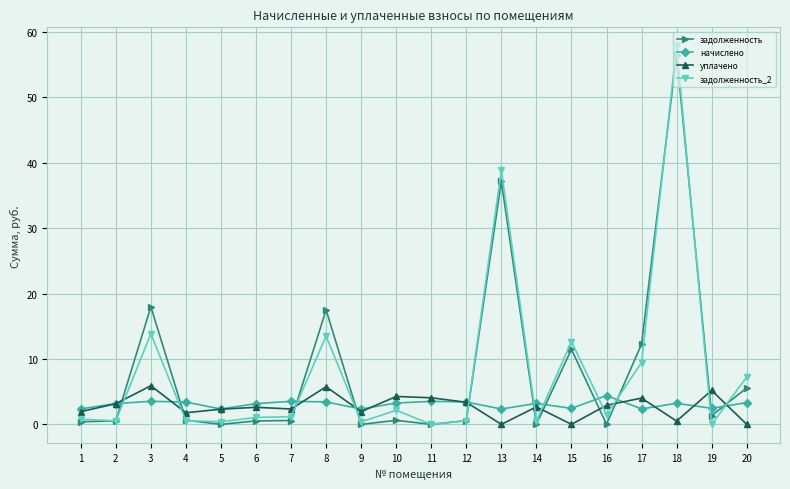

What is the average value of the задолженность series?

8.2